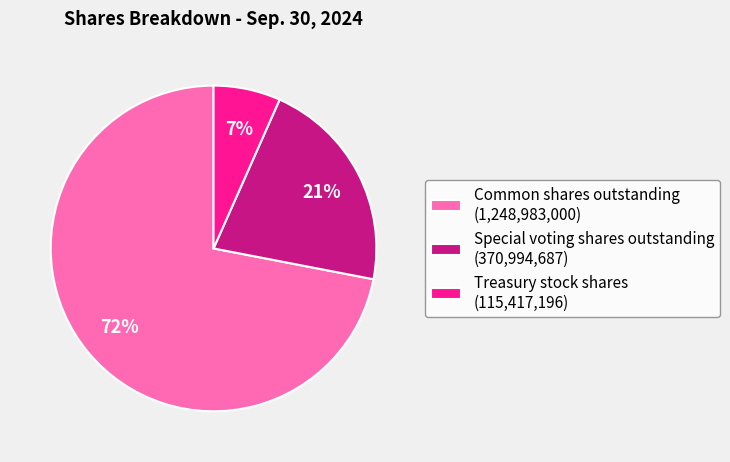

The Common shares outstanding slice represents 72% of the pie. True or false?

True